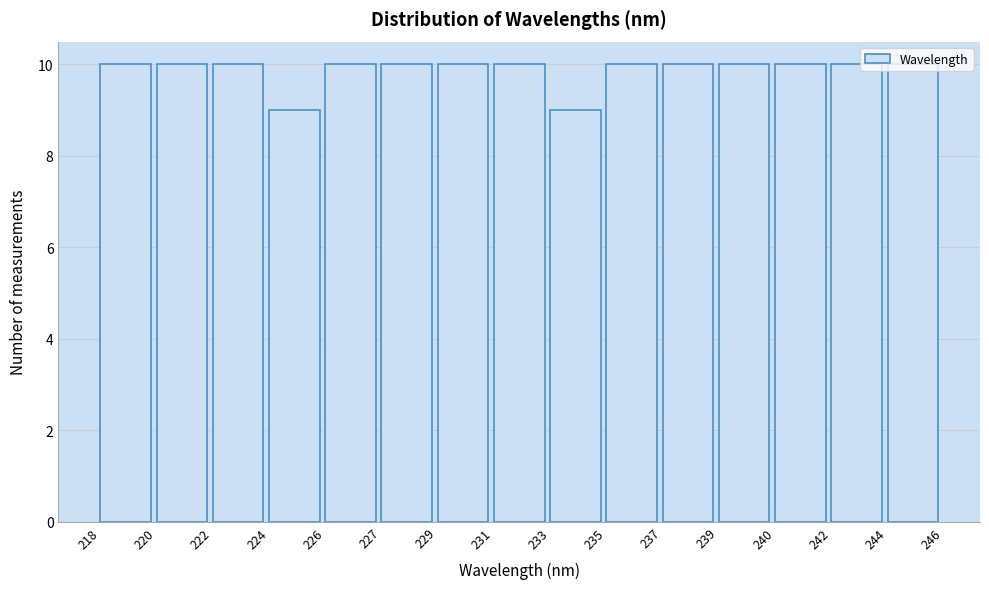

What is the value of the 12th bar from the left?

10